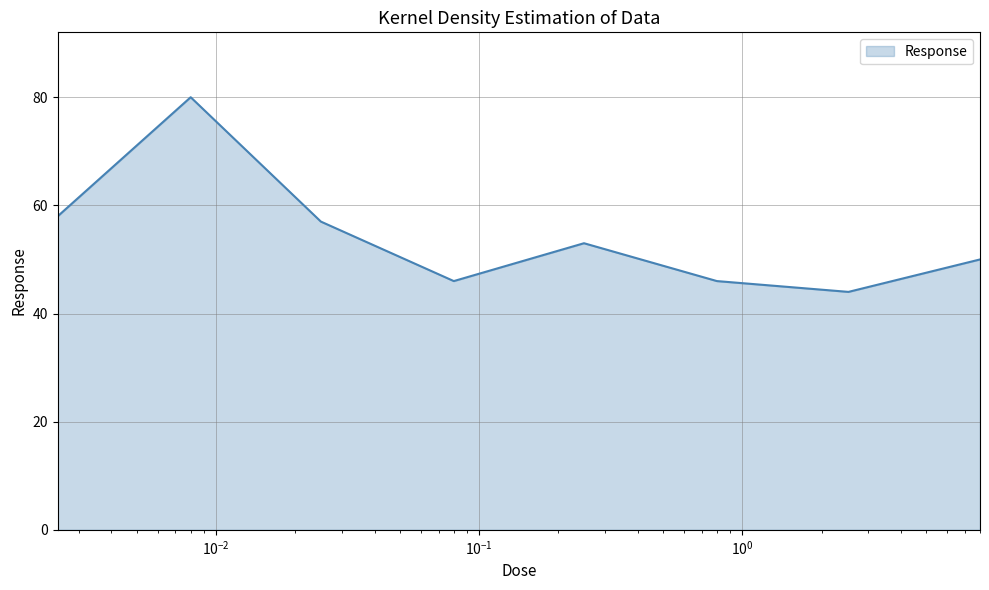

True or false: there are more than 0 points higher than both neighbors.

True